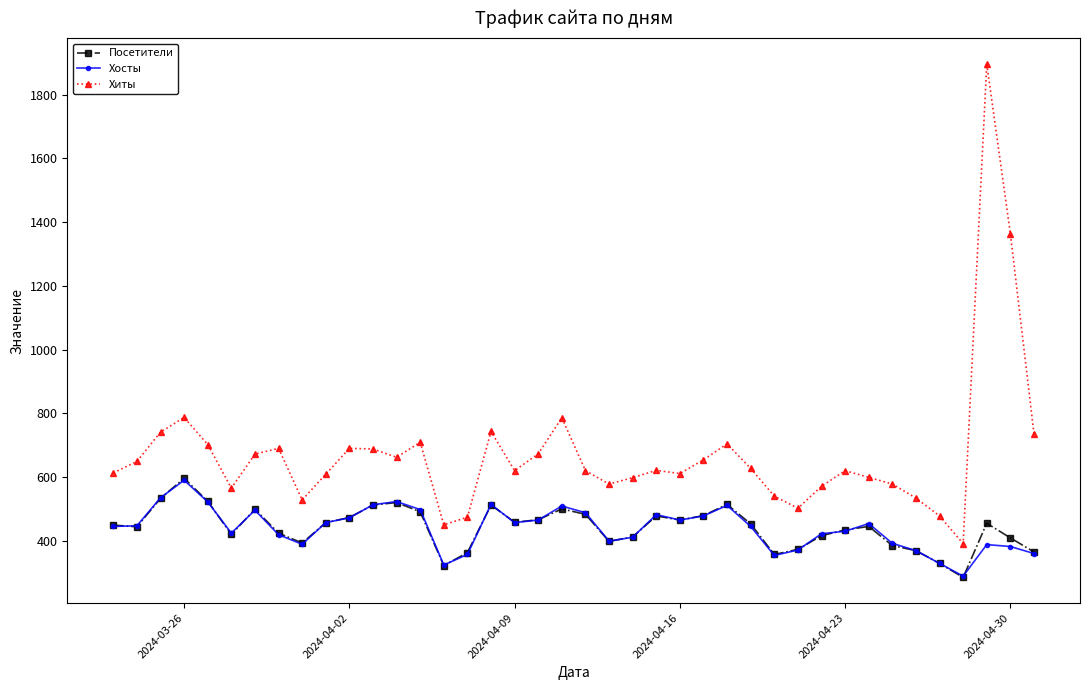

What is the smallest value displayed?

285